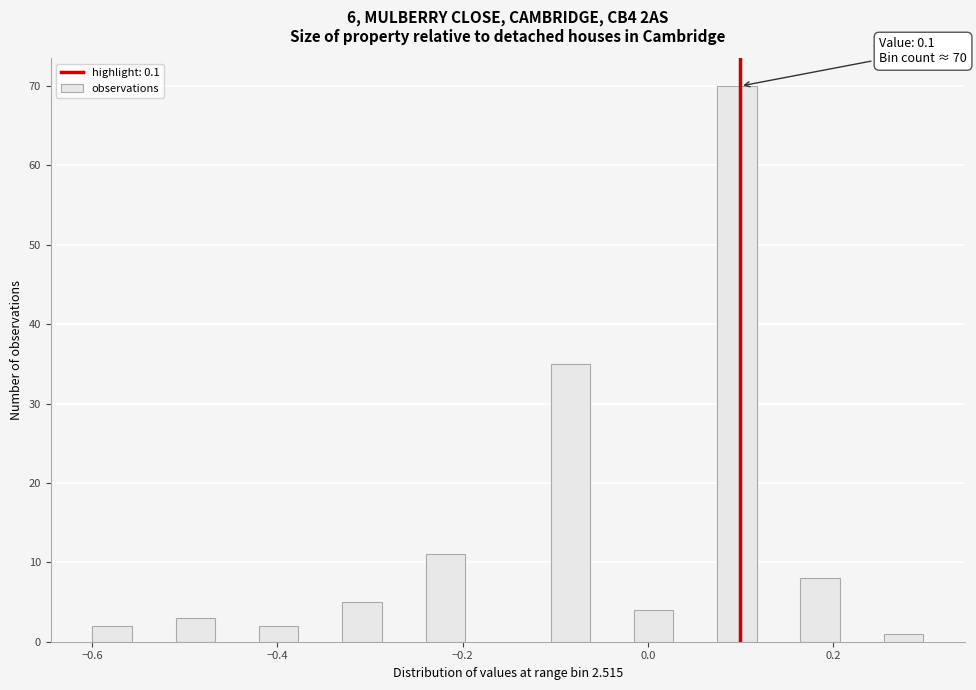

Around what value on the x-axis is the tallest bar? Give the approximate position of its centre, as read against the axis.

0.10